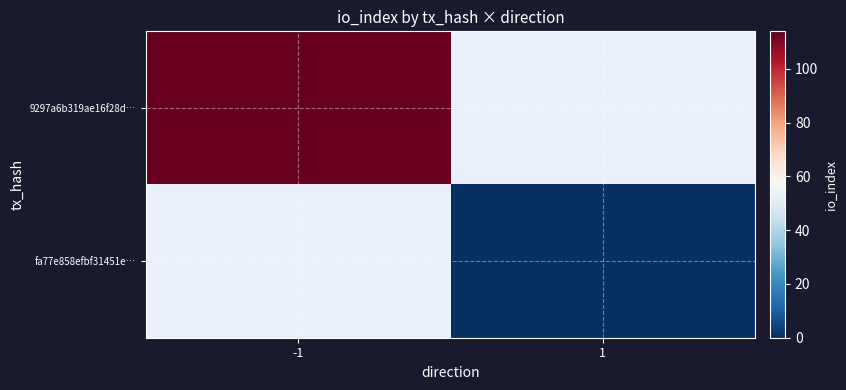

At which category does the chart reach its minimum across all series?

1